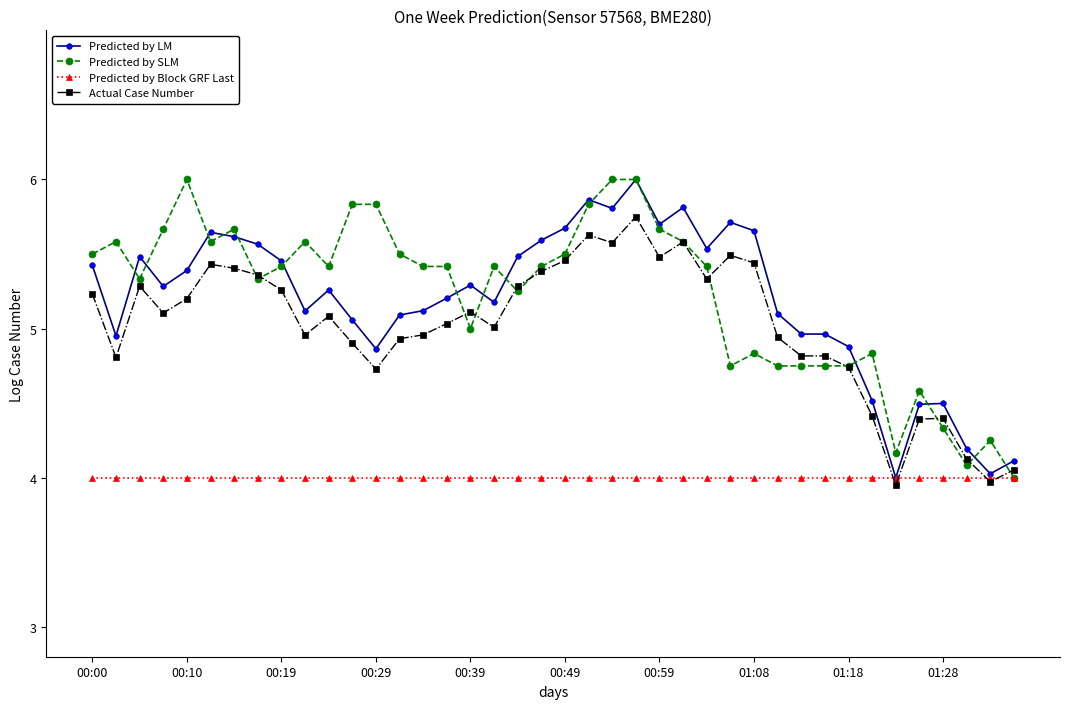

Reading left to right, extract all data points from this chart.

Predicted by LM: 5.4	5.0	5.5	5.3	5.4	5.6	5.6	5.6	5.5	5.1	5.3	5.1	4.9	5.1	5.1	5.2	5.3	5.2	5.5	5.6	5.7	5.9	5.8	6.0	5.7	5.8	5.5	5.7	5.7	5.1	5.0	5.0	4.9	4.5	4.0	4.5	4.5	4.2	4.0	4.1
Predicted by SLM: 5.5	5.6	5.3	5.7	6.0	5.6	5.7	5.3	5.4	5.6	5.4	5.8	5.8	5.5	5.4	5.4	5.0	5.4	5.3	5.4	5.5	5.8	6.0	6.0	5.7	5.6	5.4	4.7	4.8	4.7	4.7	4.7	4.7	4.8	4.2	4.6	4.3	4.1	4.3	4.0
Predicted by Block GRF Last: 4.0	4.0	4.0	4.0	4.0	4.0	4.0	4.0	4.0	4.0	4.0	4.0	4.0	4.0	4.0	4.0	4.0	4.0	4.0	4.0	4.0	4.0	4.0	4.0	4.0	4.0	4.0	4.0	4.0	4.0	4.0	4.0	4.0	4.0	4.0	4.0	4.0	4.0	4.0	4.0
Actual Case Number: 5.2	4.8	5.3	5.1	5.2	5.4	5.4	5.4	5.3	5.0	5.1	4.9	4.7	4.9	5.0	5.0	5.1	5.0	5.3	5.4	5.5	5.6	5.6	5.8	5.5	5.6	5.3	5.5	5.4	4.9	4.8	4.8	4.7	4.4	4.0	4.4	4.4	4.1	4.0	4.1